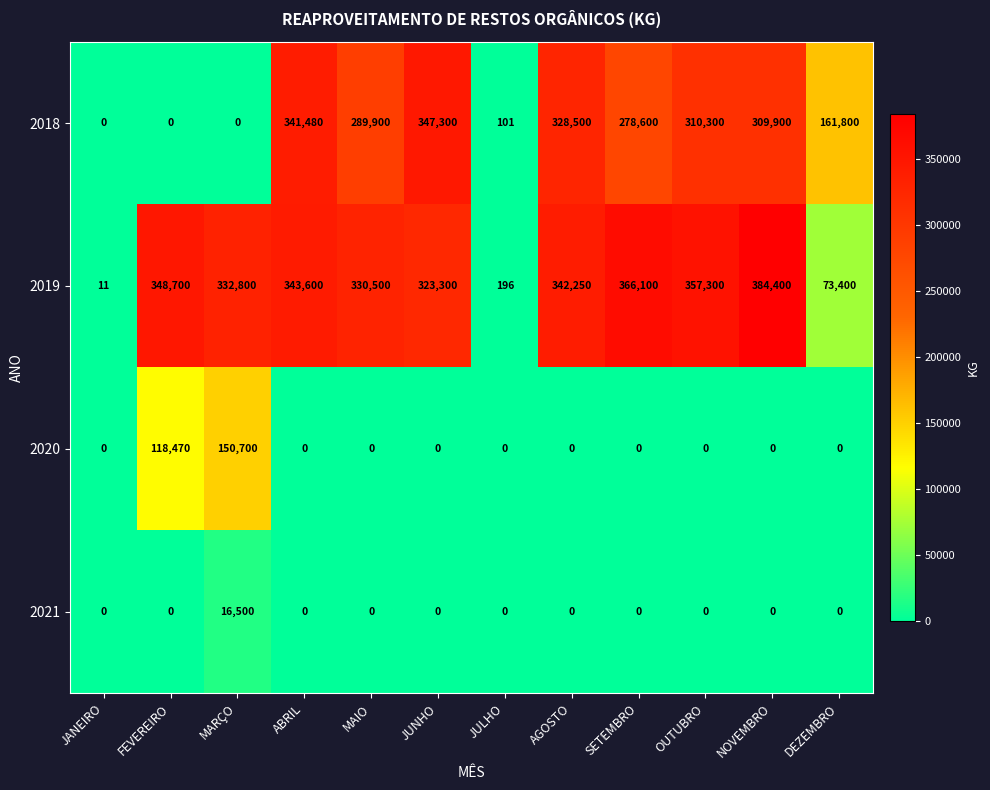

Which category has the highest value in the 2018 series?

JUNHO